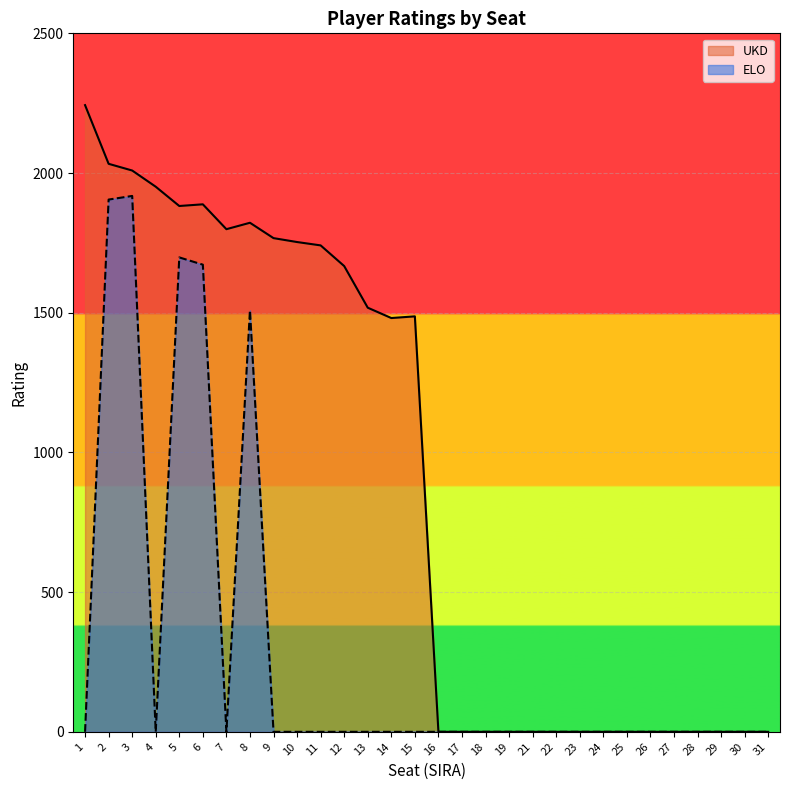

What are all the series names shown in the legend?

UKD, ELO